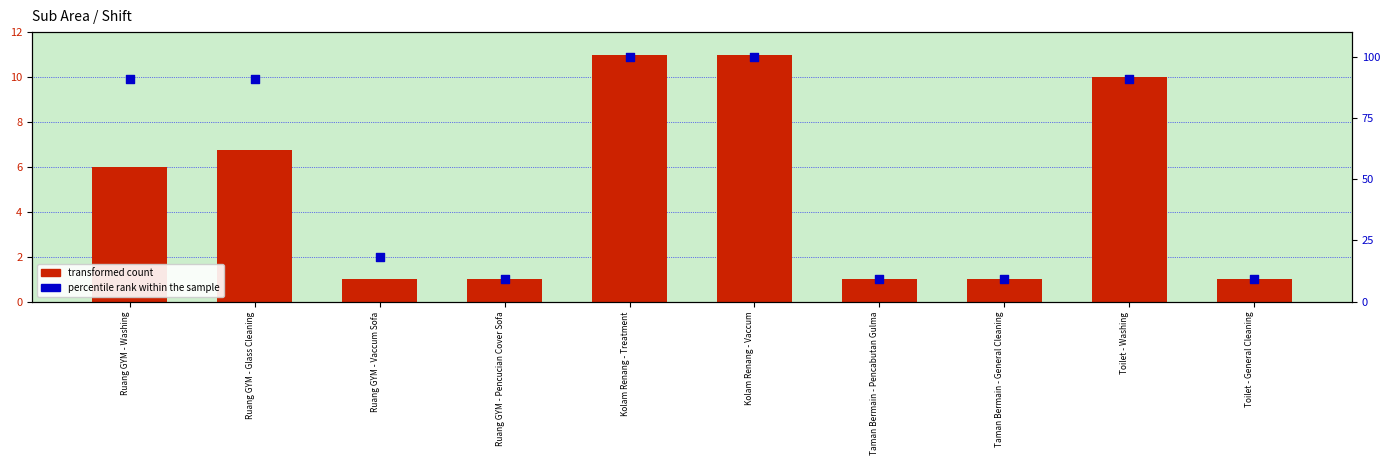

Which series contains the lowest Y value?

transformed count